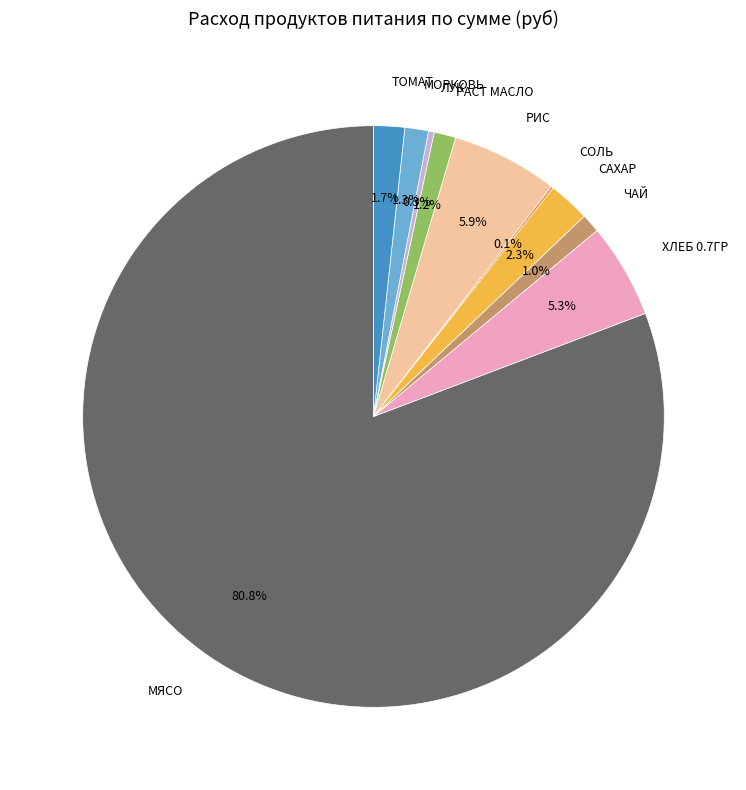

Does any single category account for the majority?

Yes